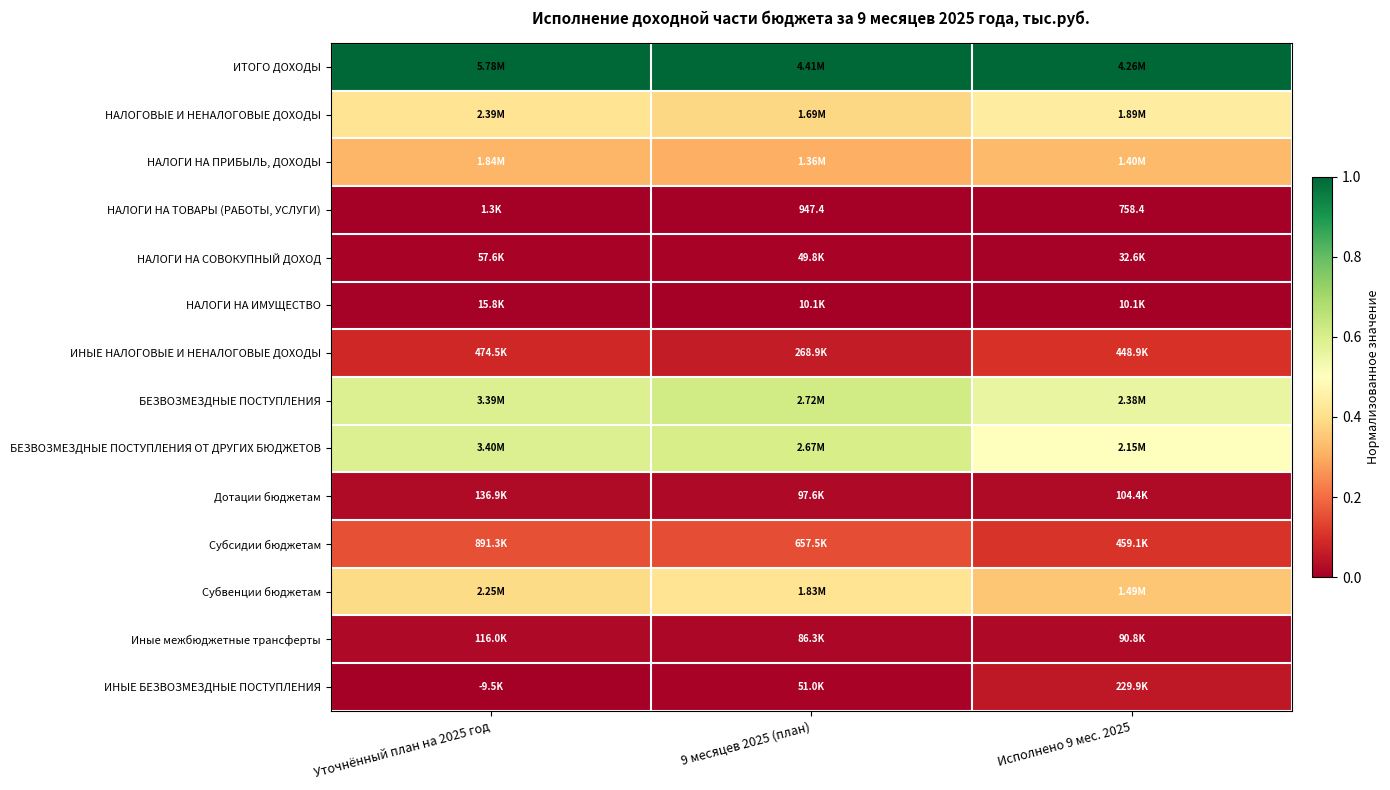

Rank the series at Исполнено 9 мес. 2025 from highest to lowest value.

ИТОГО ДОХОДЫ, БЕЗВОЗМЕЗДНЫЕ ПОСТУПЛЕНИЯ, БЕЗВОЗМЕЗДНЫЕ ПОСТУПЛЕНИЯ ОТ ДРУГИХ БЮДЖЕТОВ, НАЛОГОВЫЕ И НЕНАЛОГОВЫЕ ДОХОДЫ, Субвенции бюджетам, НАЛОГИ НА ПРИБЫЛЬ, ДОХОДЫ, Субсидии бюджетам, ИНЫЕ НАЛОГОВЫЕ И НЕНАЛОГОВЫЕ ДОХОДЫ, ИНЫЕ БЕЗВОЗМЕЗДНЫЕ ПОСТУПЛЕНИЯ, Дотации бюджетам, Иные межбюджетные трансферты, НАЛОГИ НА СОВОКУПНЫЙ ДОХОД, НАЛОГИ НА ИМУЩЕСТВО, НАЛОГИ НА ТОВАРЫ (РАБОТЫ, УСЛУГИ)